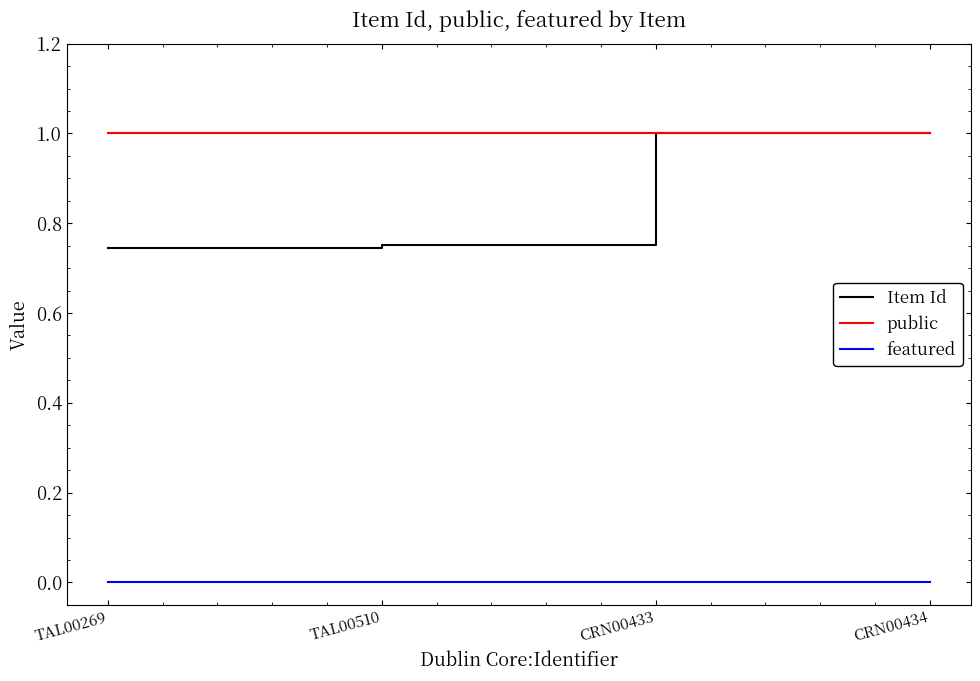

How many series are shown in this chart?

3